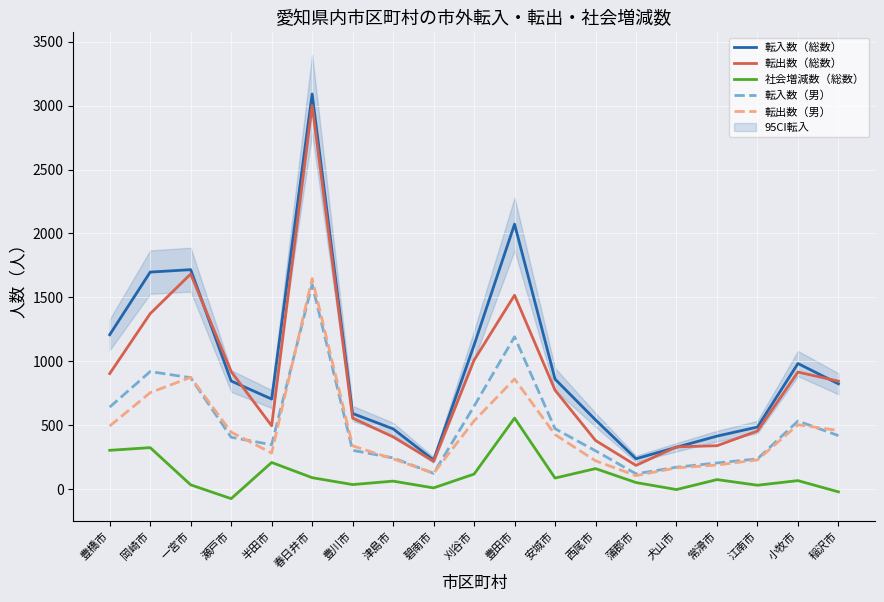

At which label does 転入数（男） first exceed 406?

豊橋市